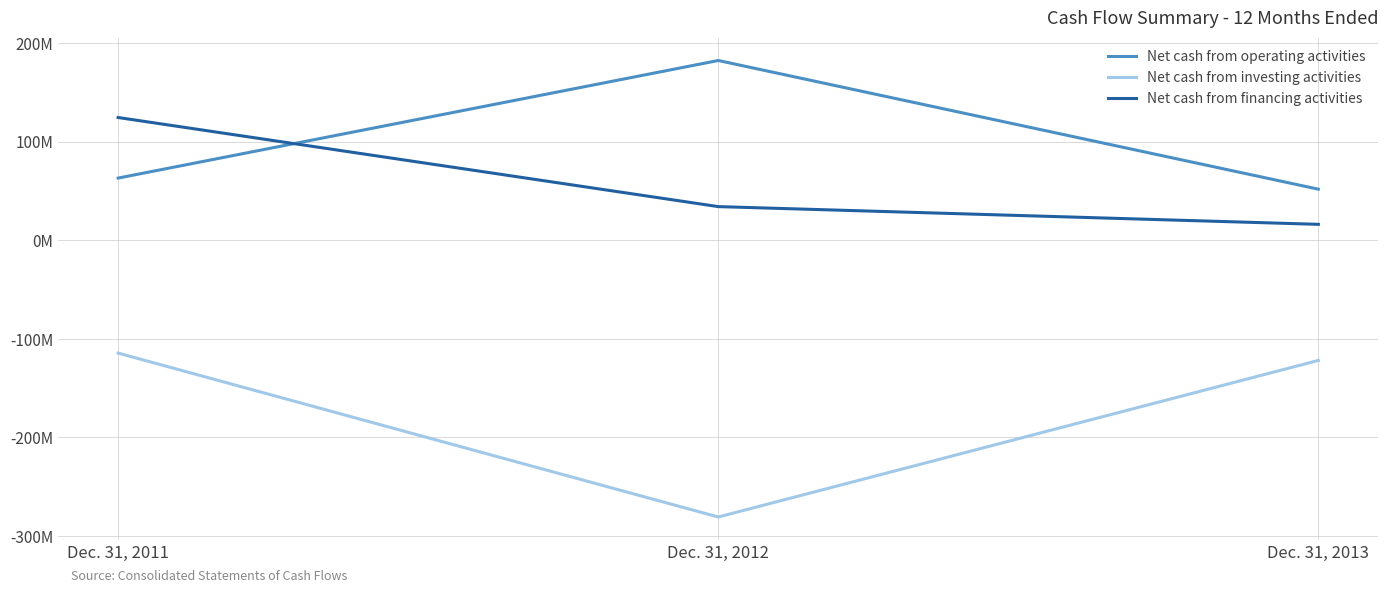

What is the difference between the Net cash from financing activities values at Dec. 31, 2013 and Dec. 31, 2011?

108436000